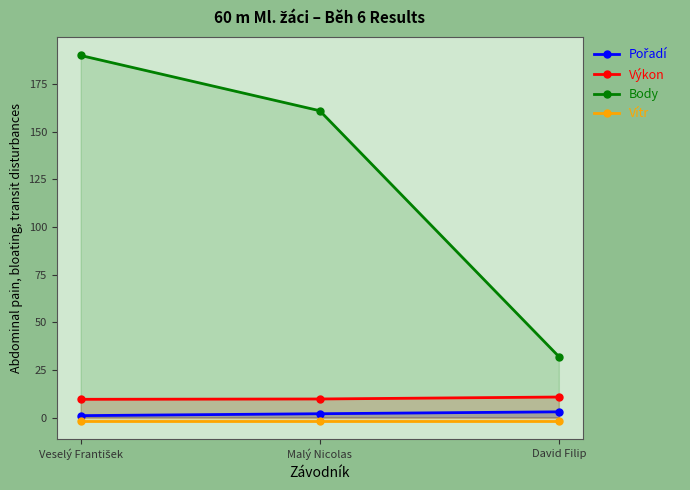

At which label does Pořadí reach its peak?

David Filip